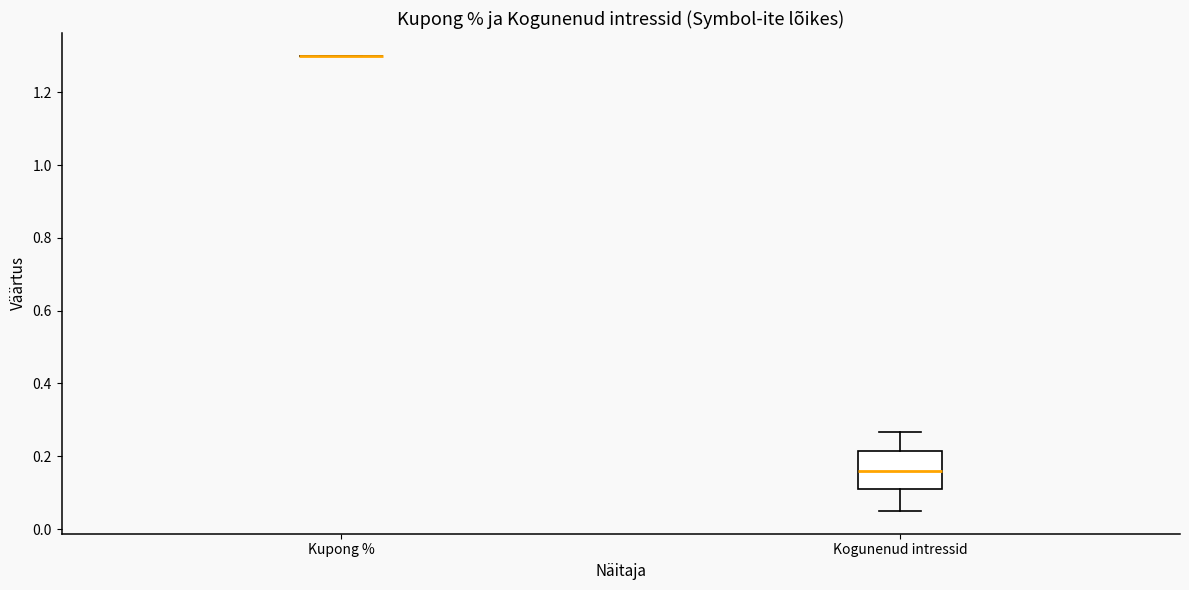

Comparing the boxes themselves (not the whiskers), which one is the tallest?

Kogunenud intressid